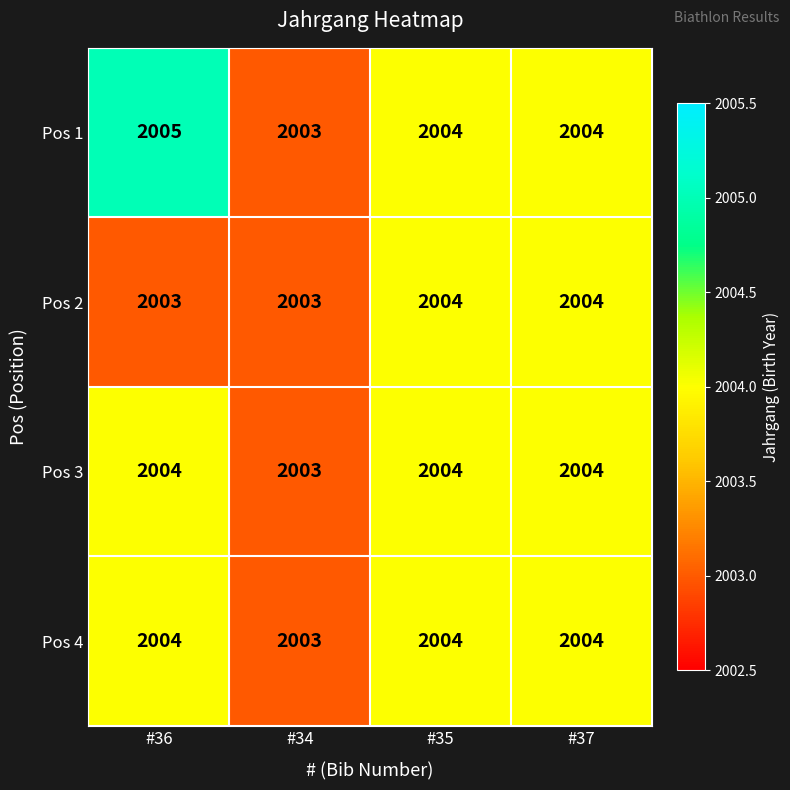

Which series has the largest total across all categories?

Pos 1